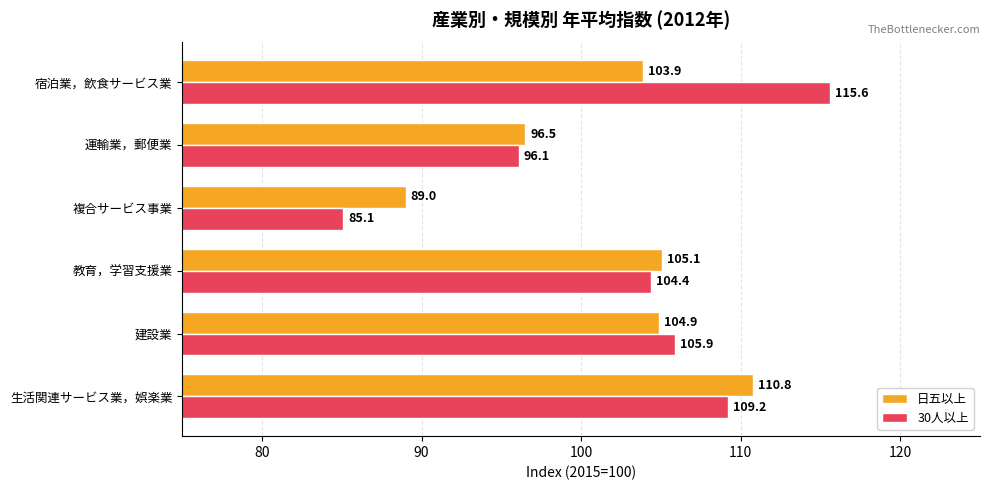

Is it true that 30人以上 equals 187.1 at 教育，学習支援業?

False